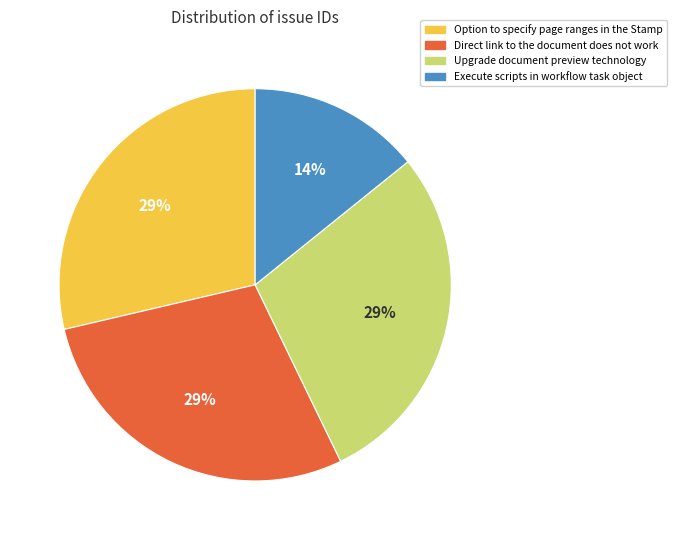

How many slices are in this pie chart?

4